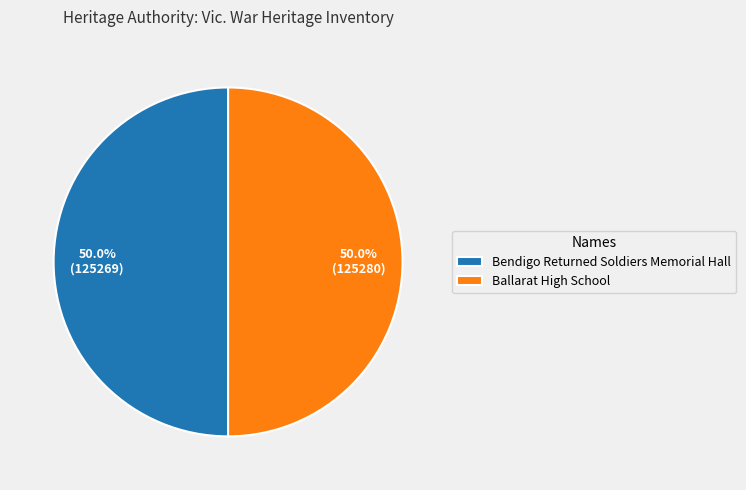

What percentage is NOT represented by Ballarat High School?

50.0%